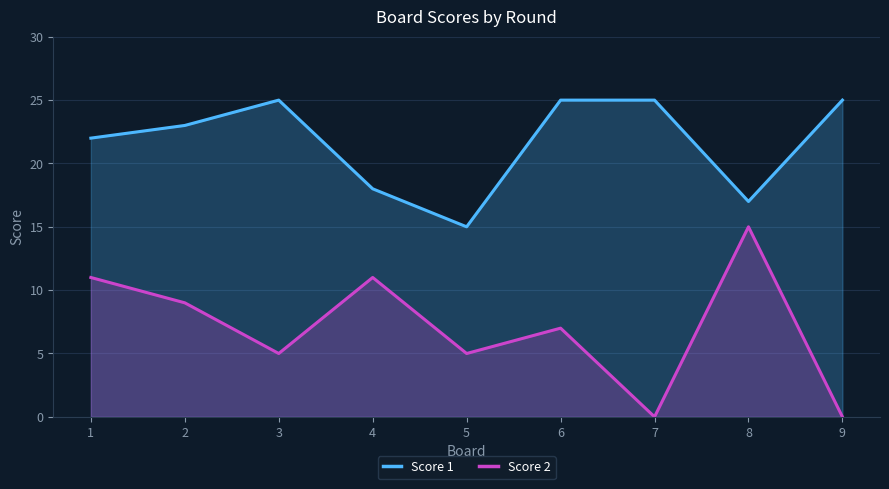

What is the highest value of the Score 2 series?

15